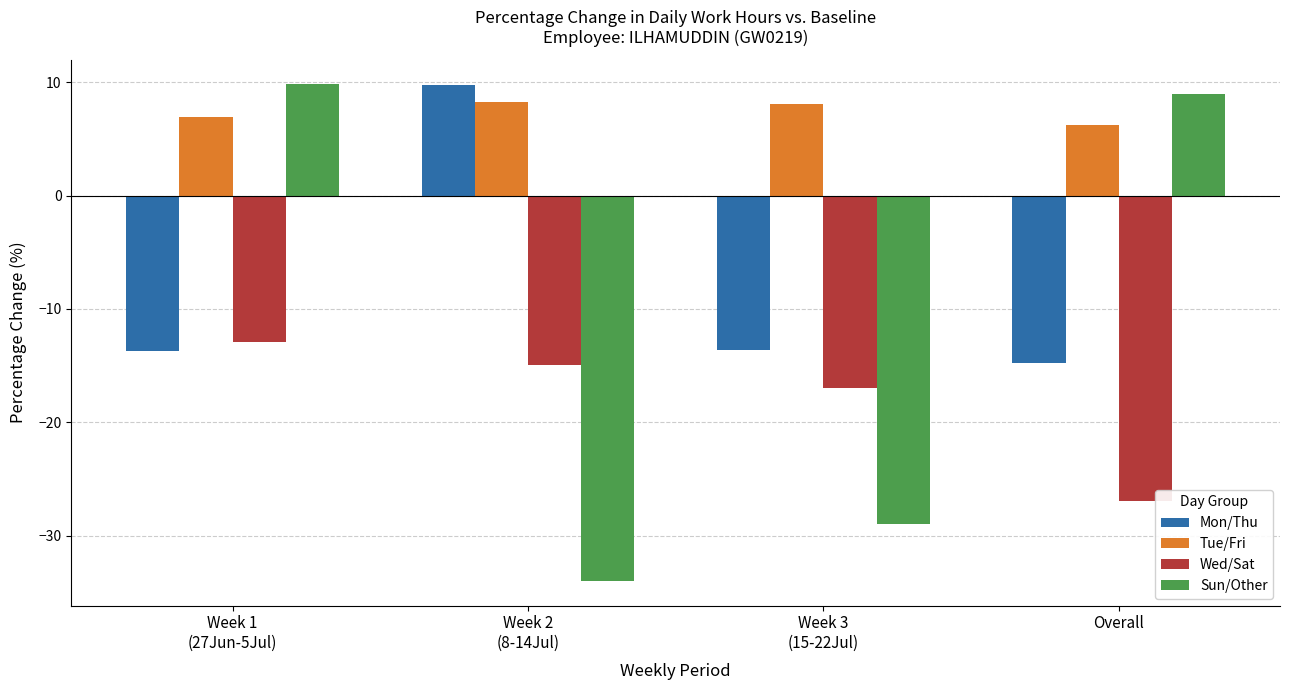

How many categories are shown in the chart?

4